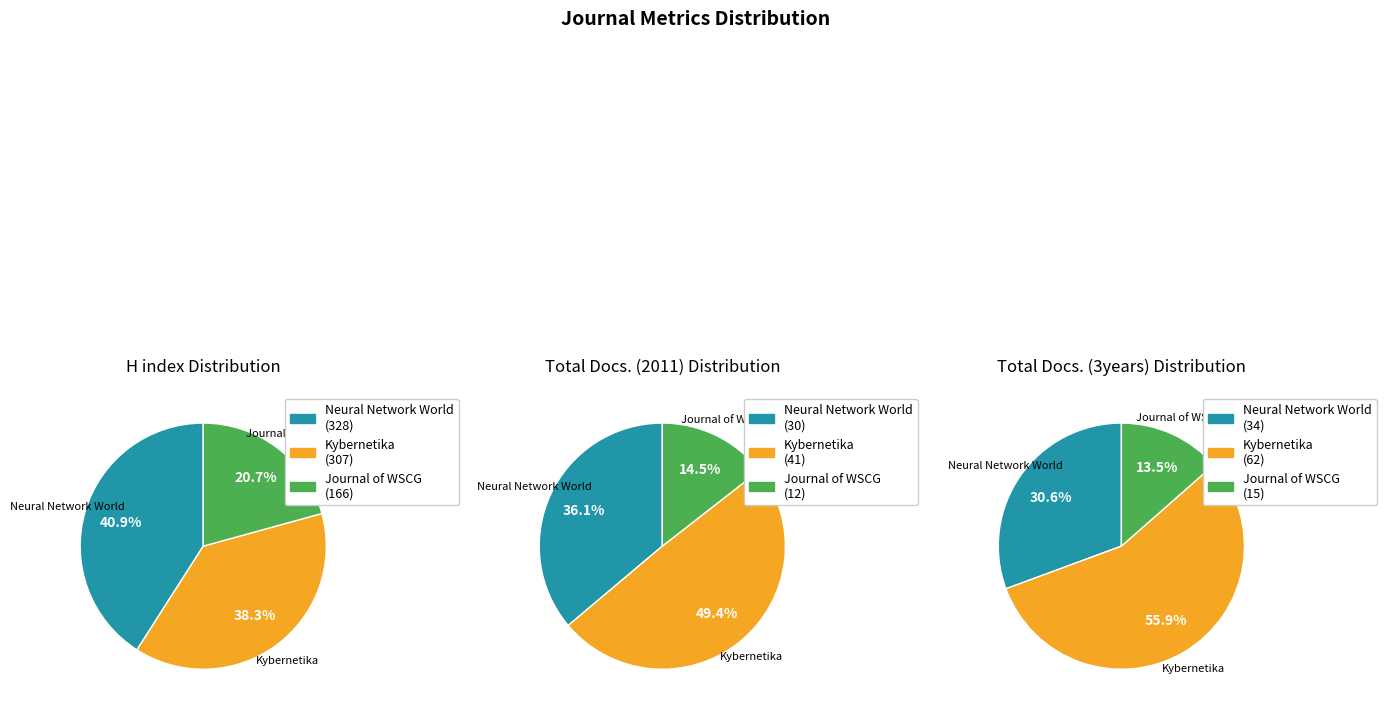

Does Journal of WSCG account for over 50% of the chart?

No